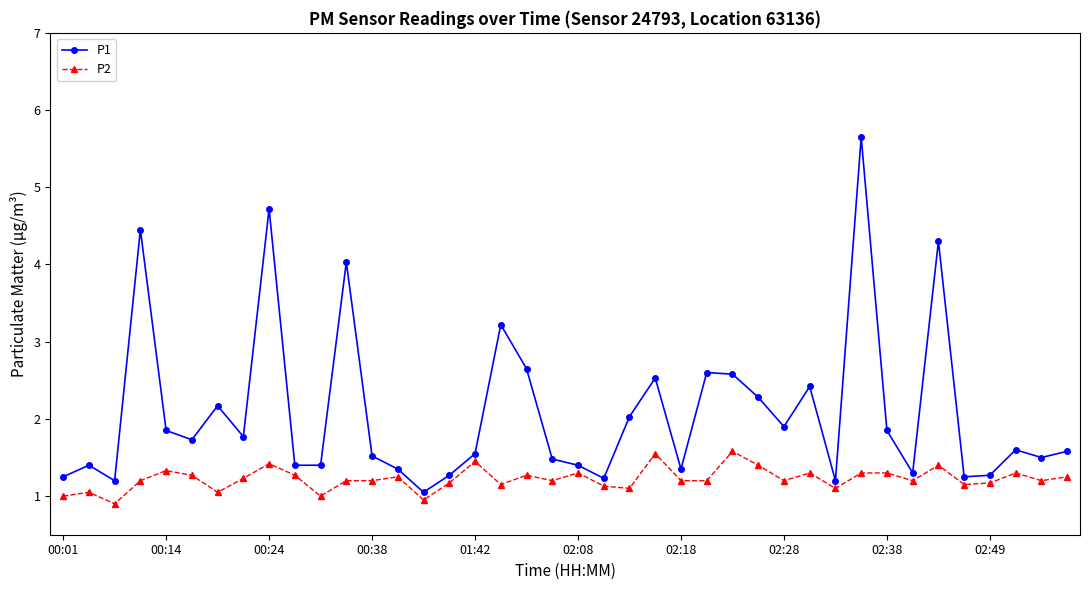

List the series in order of their peak value, highest first.

P1, P2